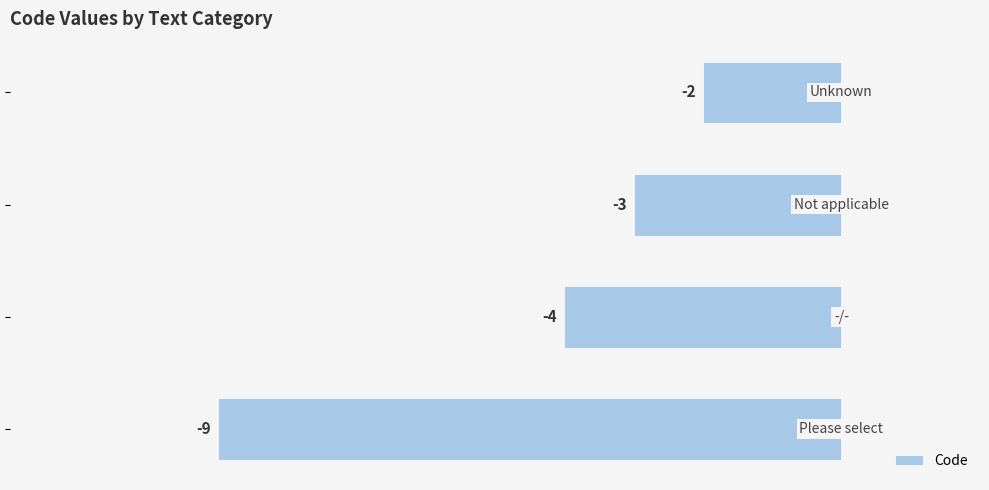

How many values are between -4 and -2?

3